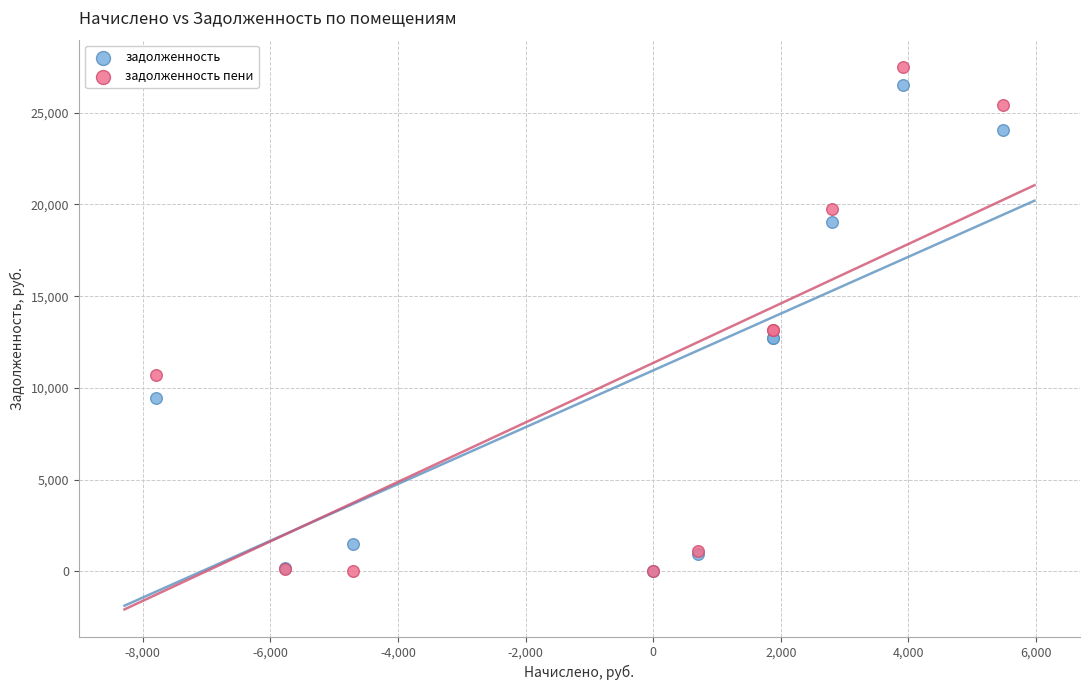

Which series contains the highest Y value?

задолженность пени